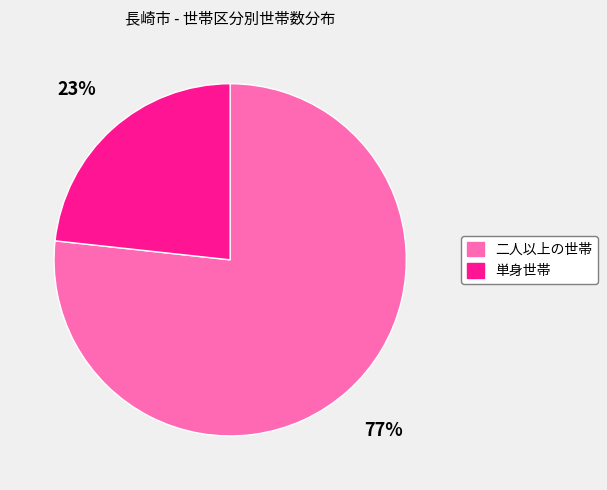

Which slice is the smallest?

単身世帯